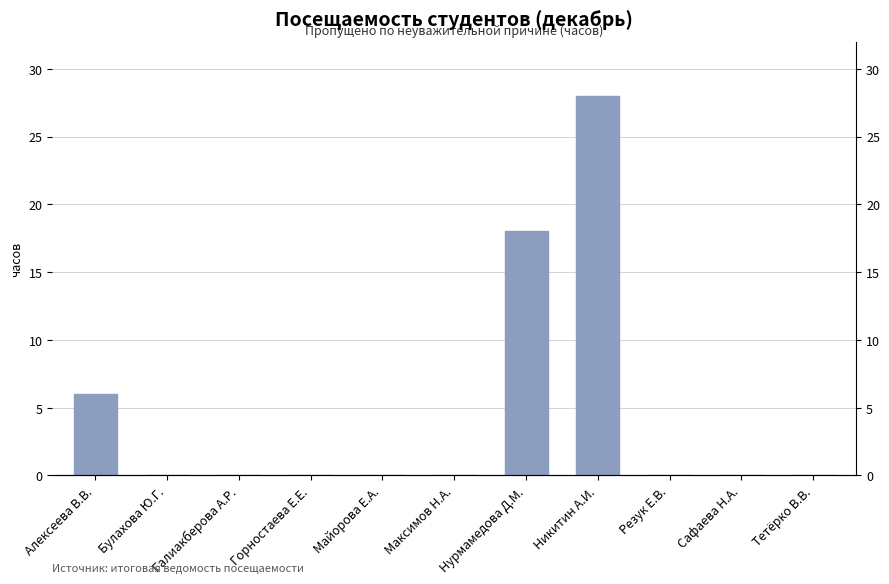

The chart shows a value of 6 at Алексеева В.В.. True or false?

True